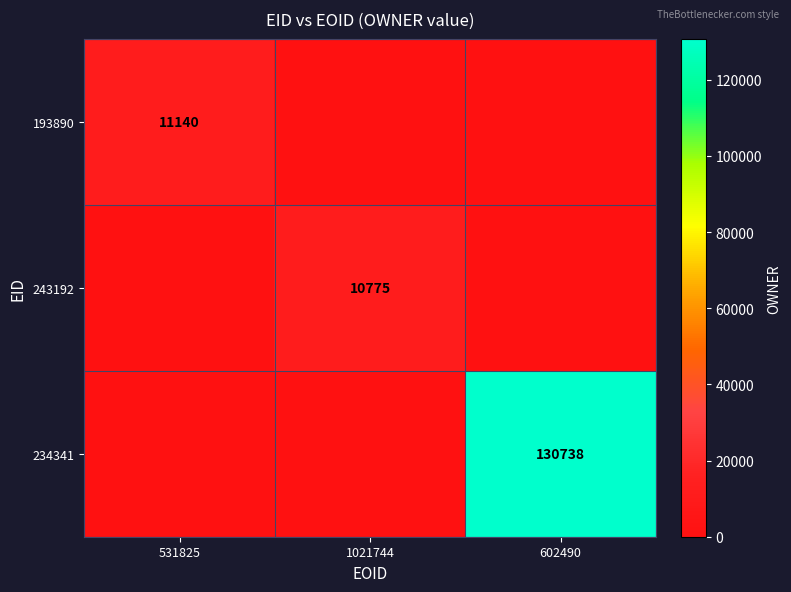

Is it true that 234341 equals 210724 at 602490?

False